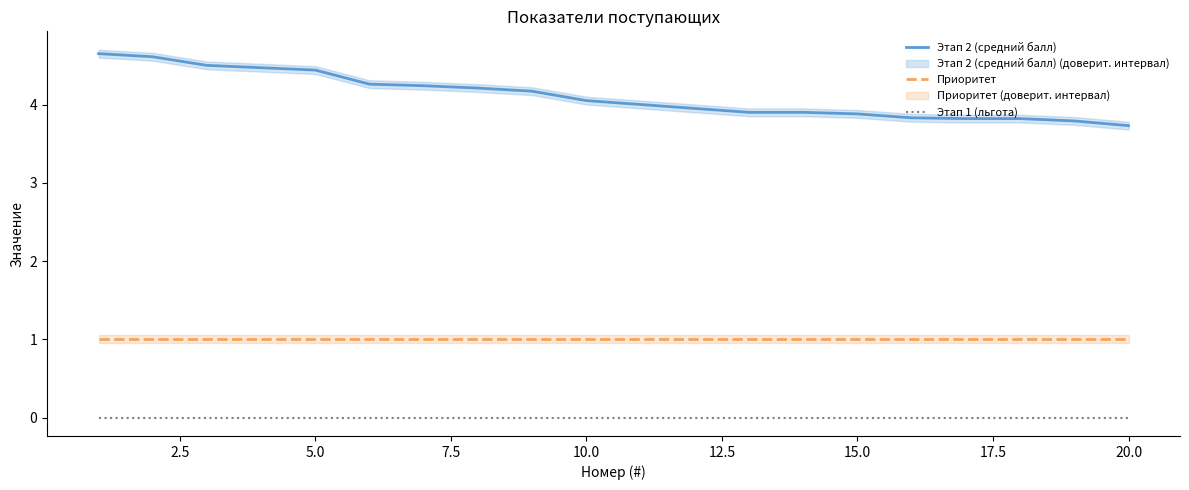

True or false: Этап 1 (льгота) and Приоритет cross at least once.

False